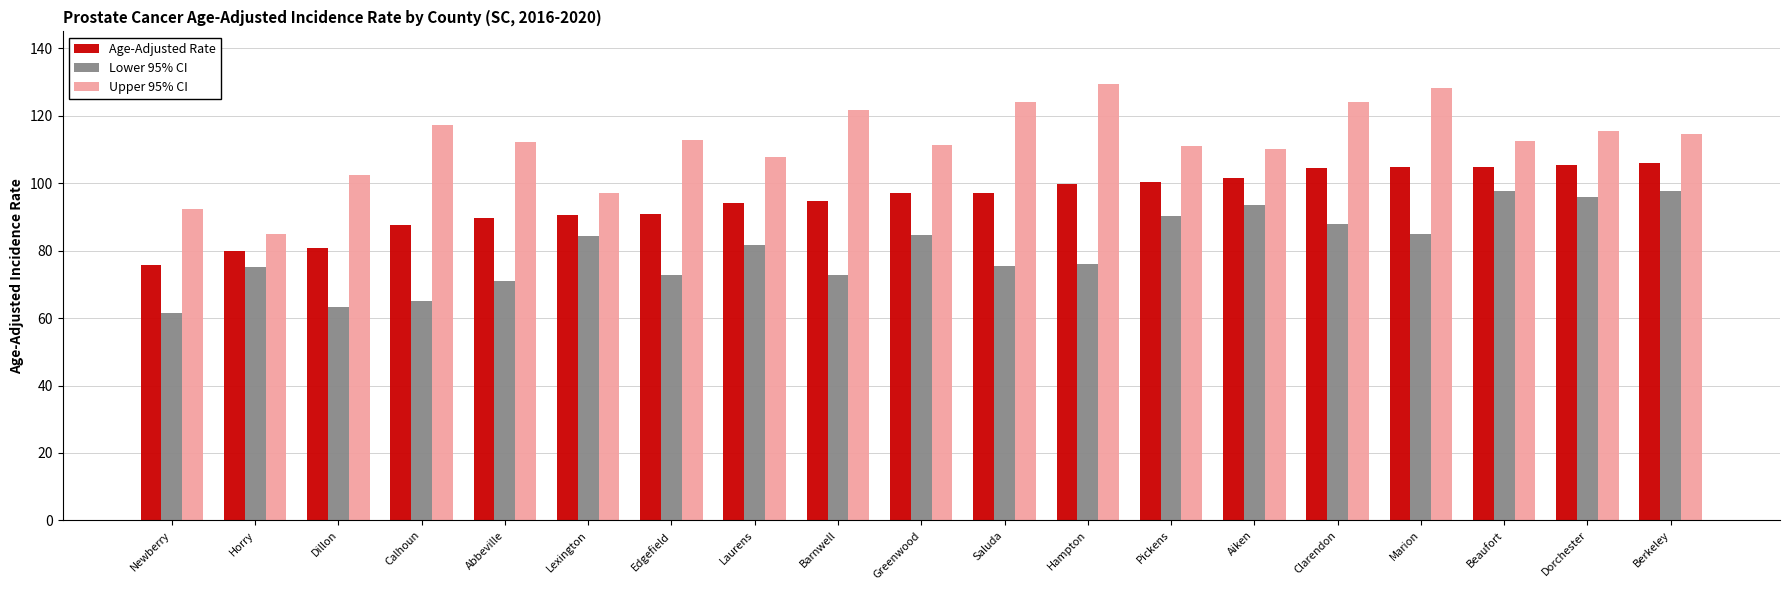

List the series in order of their overall mean, highest first.

Upper 95% CI, Age-Adjusted Rate, Lower 95% CI